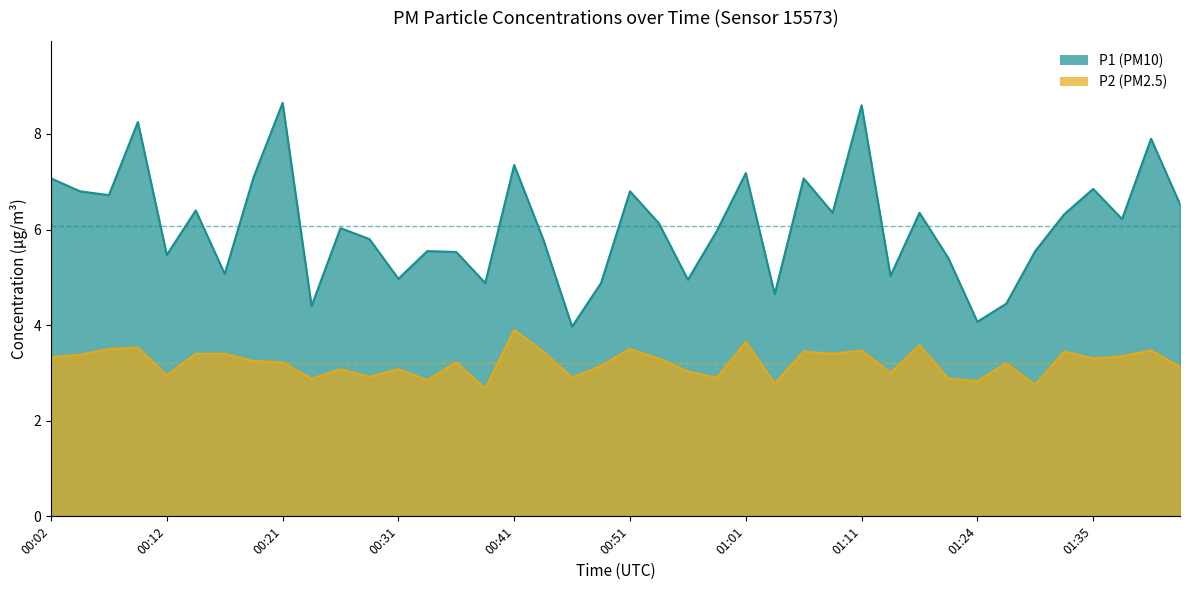

Reading left to right, list all the values displayed in this chart.

P1: 00:02=7.1	00:04=6.8	00:07=6.7	00:09=8.2	00:12=5.5	00:14=6.4	00:16=5.1	00:19=7.1	00:21=8.7	00:24=4.4	00:26=6.0	00:29=5.8	00:31=5.0	00:34=5.5	00:36=5.5	00:39=4.9	00:41=7.3	00:43=5.8	00:46=4.0	00:48=4.9	00:51=6.8	00:53=6.1	00:56=5.0	00:58=6.0	01:01=7.2	01:03=4.7	01:06=7.1	01:08=6.3	01:11=8.6	01:14=5.0	01:16=6.3	01:22=5.4	01:24=4.1	01:27=4.5	01:30=5.5	01:33=6.3	01:35=6.8	01:38=6.2	01:40=7.9	01:43=6.5
P2: 00:02=3.3	00:04=3.4	00:07=3.5	00:09=3.5	00:12=3.0	00:14=3.4	00:16=3.4	00:19=3.2	00:21=3.2	00:24=2.9	00:26=3.1	00:29=2.9	00:31=3.1	00:34=2.9	00:36=3.2	00:39=2.7	00:41=3.9	00:43=3.5	00:46=2.9	00:48=3.1	00:51=3.5	00:53=3.3	00:56=3.0	00:58=2.9	01:01=3.6	01:03=2.8	01:06=3.5	01:08=3.4	01:11=3.5	01:14=3.0	01:16=3.6	01:22=2.9	01:24=2.8	01:27=3.2	01:30=2.8	01:33=3.5	01:35=3.3	01:38=3.4	01:40=3.5	01:43=3.1